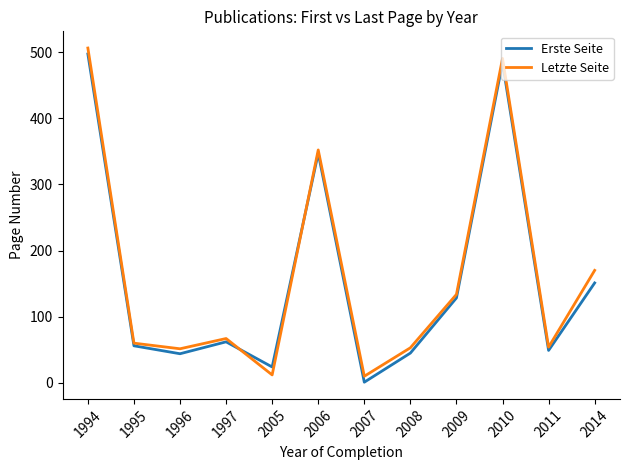

What are all the series names shown in the legend?

Erste Seite, Letzte Seite